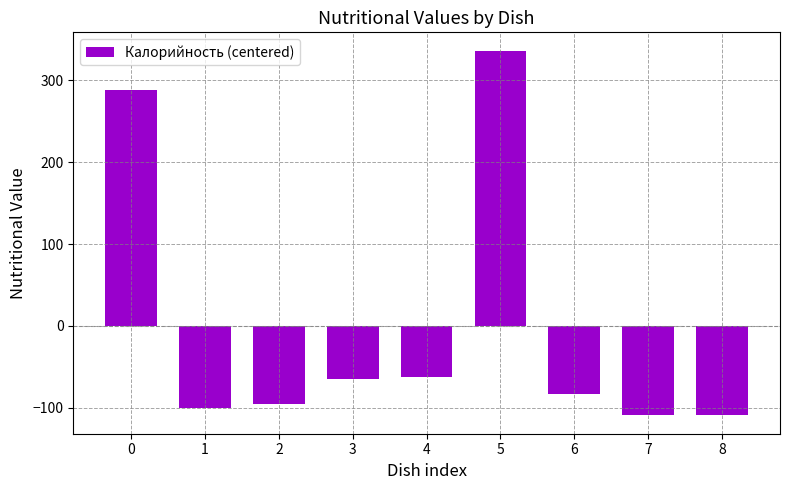

What is the minimum value shown in the chart?

-109.4